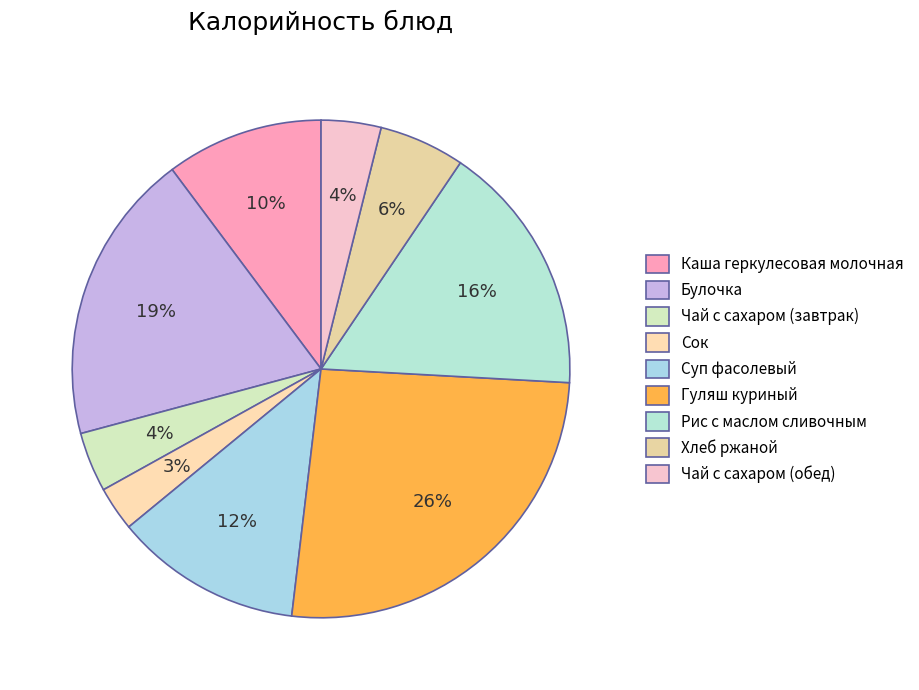

The Суп фасолевый slice represents 1% of the pie. True or false?

False